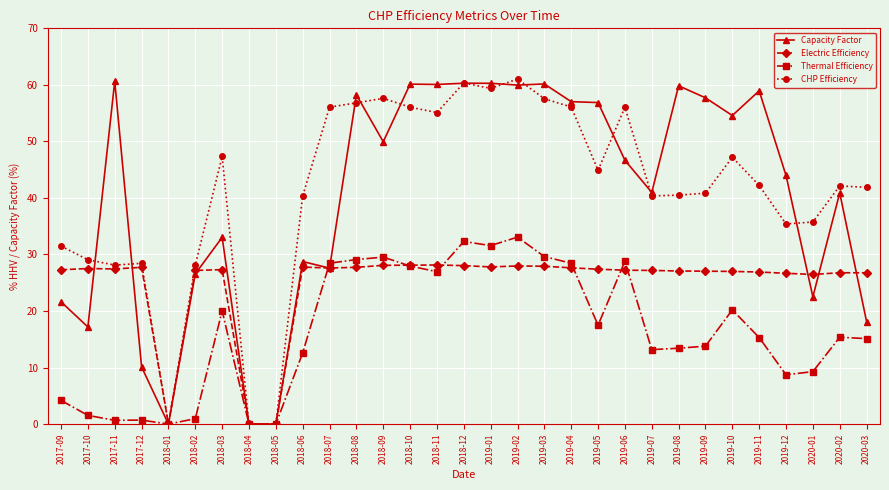

What is the difference between the highest and lowest values at 2020-02?

26.8